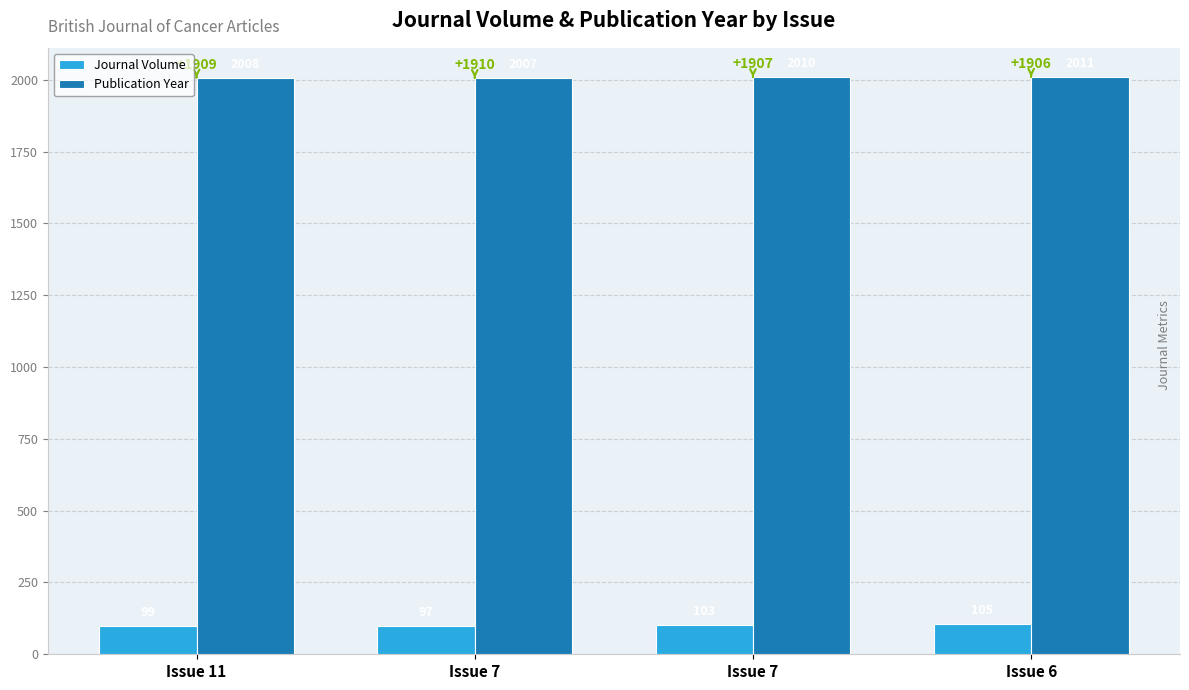

Which has a higher value, Issue 6 or Issue 11?

Issue 6